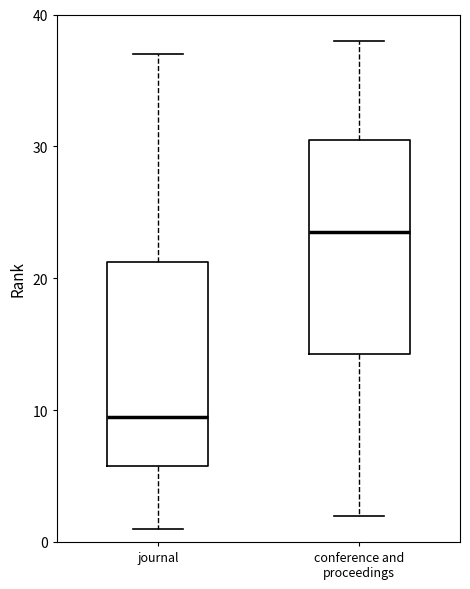

Where does the lower whisker of the box for journal end on the y-axis? The values are not printed on the chart, so give them approximately, as read against the axis.

1